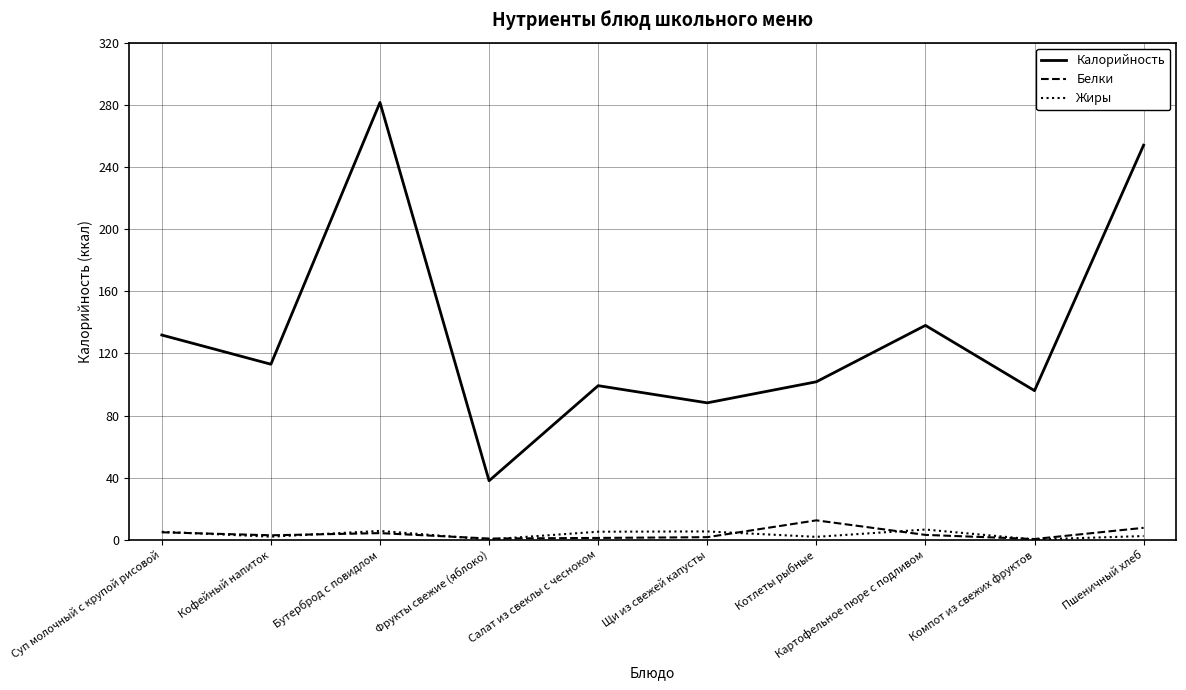

Which series has the largest total across all categories?

Калорийность